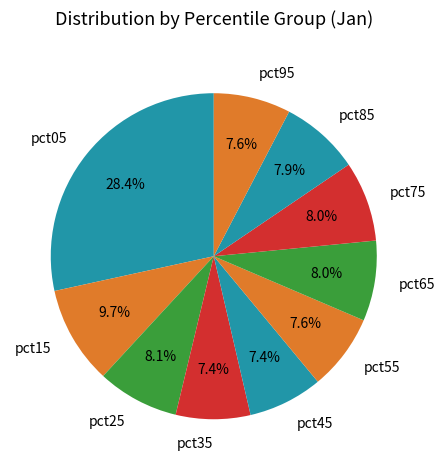

What is the largest slice in the pie chart?

pct05